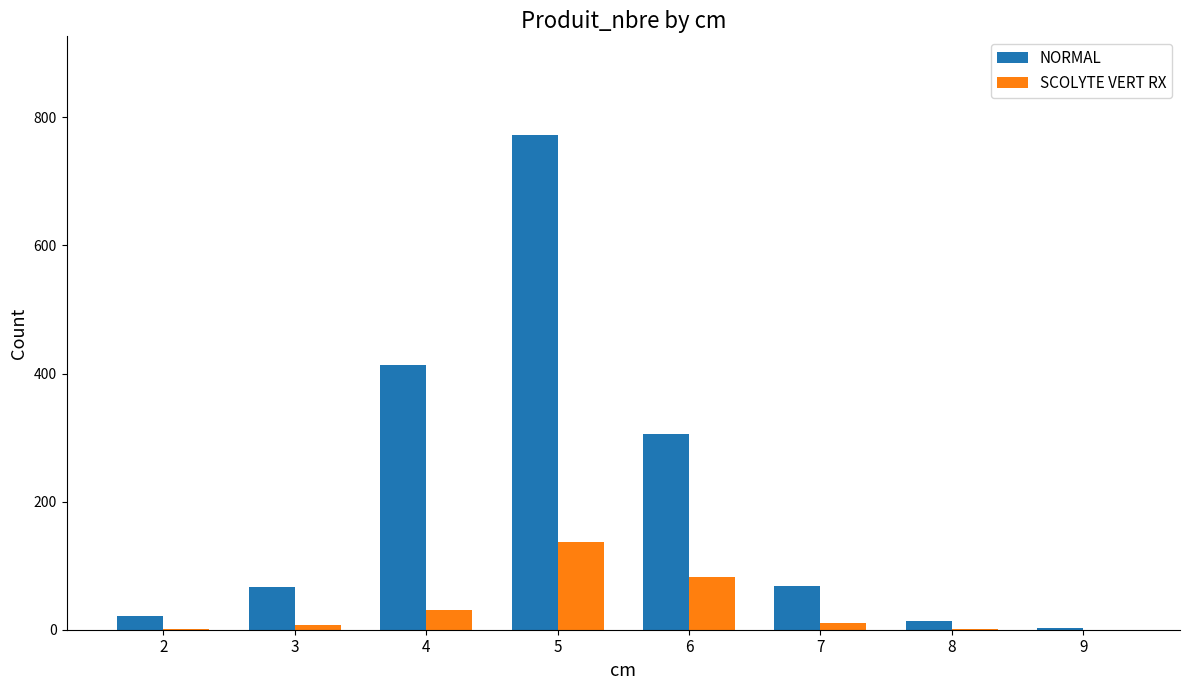

What is the maximum value for SCOLYTE VERT RX?

137